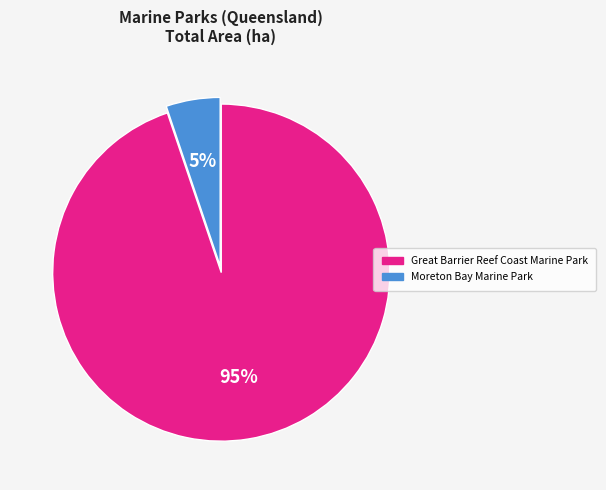

How many slices are in this pie chart?

2